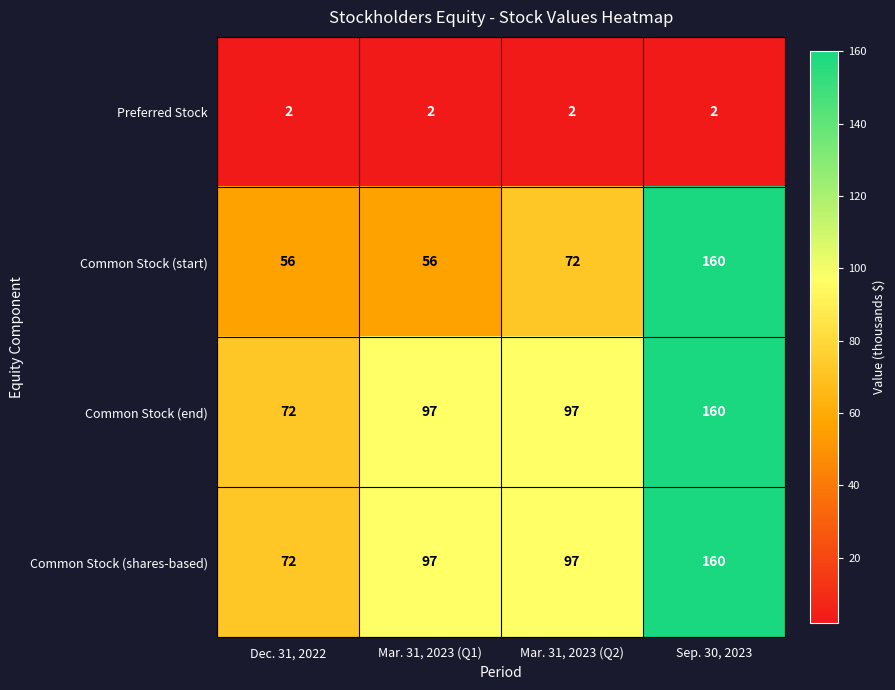

At how many categories does at least one series exceed 3?

4